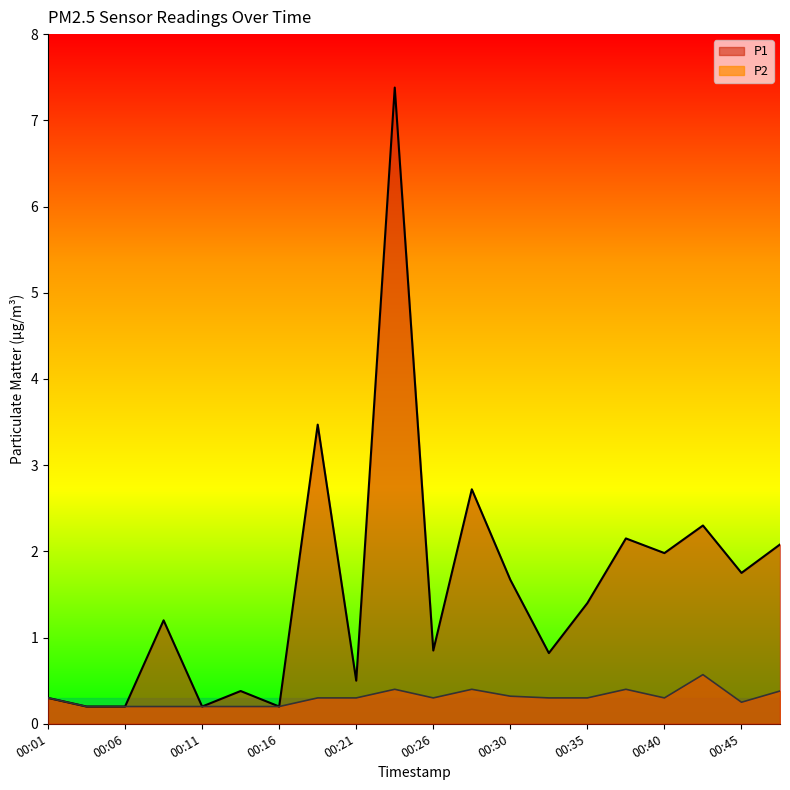

Rank the categories by P1 value from lowest to highest.

00:04, 00:06, 00:11, 00:16, 00:01, 00:13, 00:21, 00:33, 00:26, 00:09, 00:35, 00:30, 00:45, 00:40, 00:47, 00:38, 00:43, 00:28, 00:18, 00:23